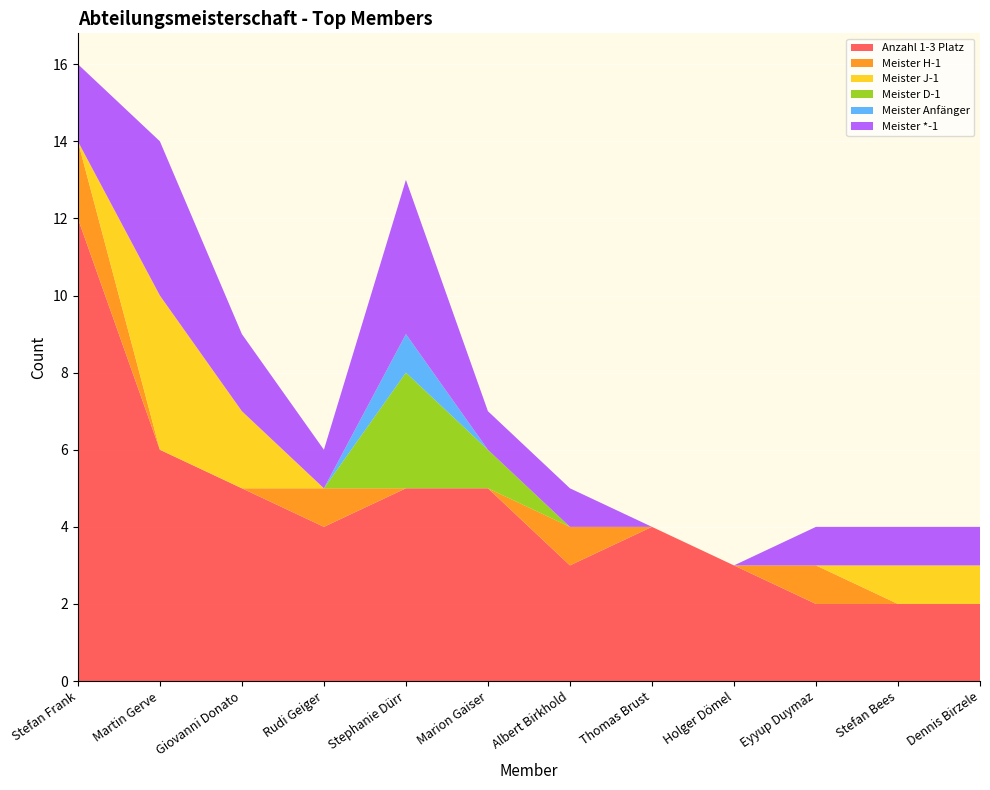

Reading right to left, list all the values displayed in this chart.

Anzahl 1-3 Platz: 2	2	2	3	4	3	5	5	4	5	6	12
Meister H-1: 0	0	1	0	0	1	0	0	1	0	0	2
Meister J-1: 1	1	0	0	0	0	0	0	0	2	4	0
Meister D-1: 0	0	0	0	0	0	1	3	0	0	0	0
Meister Anfänger: 0	0	0	0	0	0	0	1	0	0	0	0
Meister *-1: 1	1	1	0	0	1	1	4	1	2	4	2